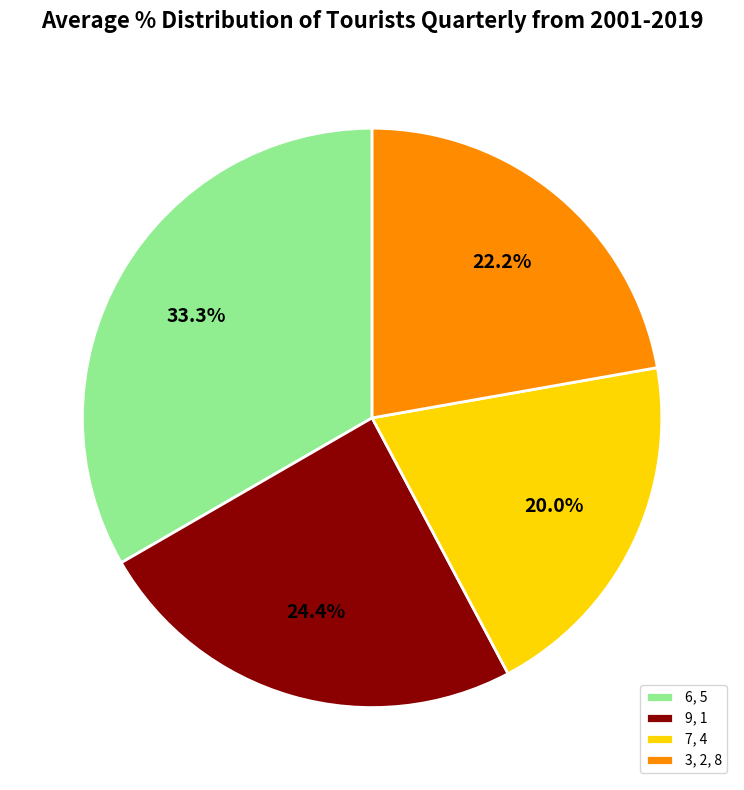

Rank the categories by value from lowest to highest.

7, 4, 3, 2, 8, 9, 1, 6, 5